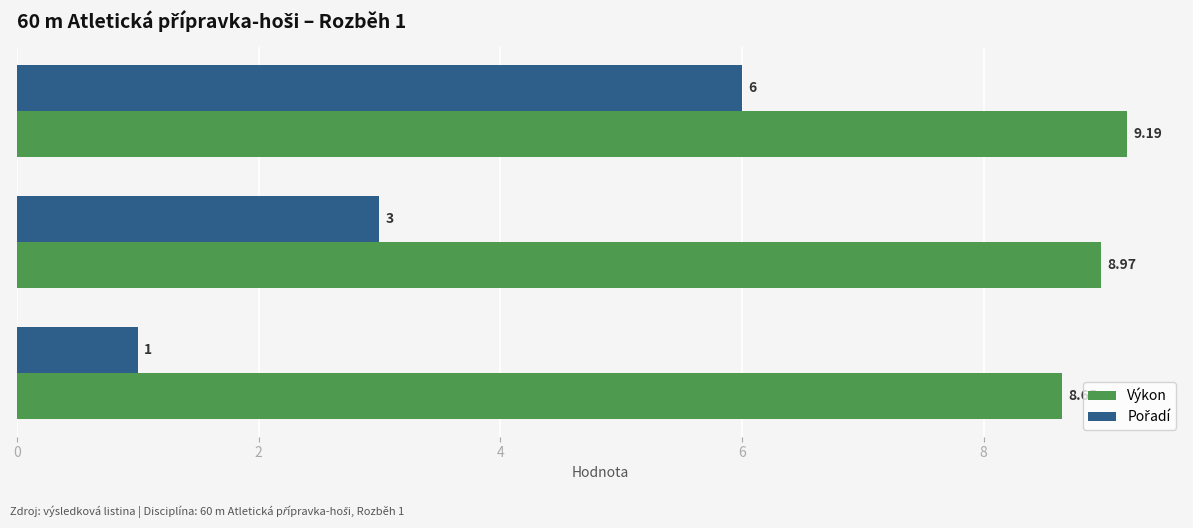

What is the spread (max minus min) of values at Pergl Vojtěch?

6.0